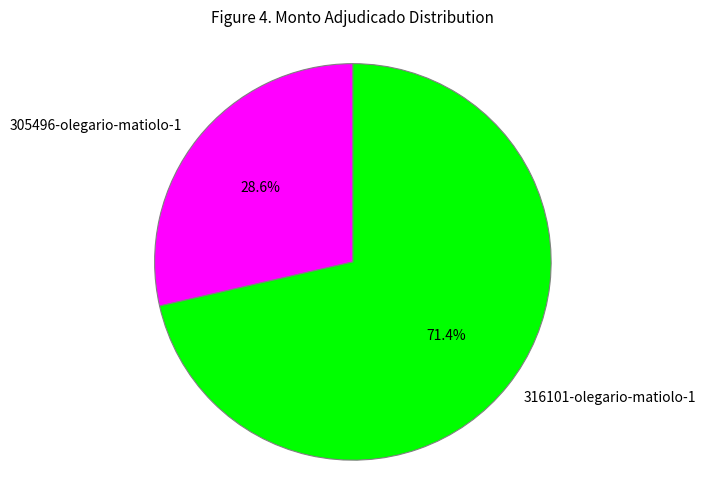

What is the smallest slice in the pie chart?

305496-olegario-matiolo-1